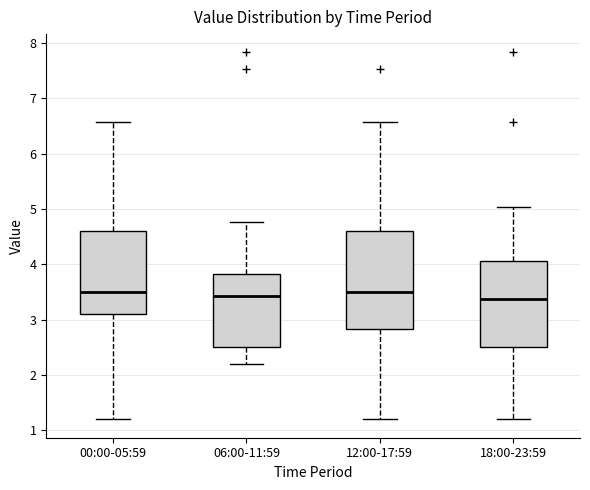

Reading left to right, read every box against the y-axis: the position of its median line, the range the box covers, and the ends of its whiskers. The values are not printed on the chart, so give them approximately, as read against the axis.

00:00-05:59: median 3.5, box 3.1 to 4.6, whiskers 1.2 to 6.6
06:00-11:59: median 3.4, box 2.5 to 3.8, whiskers 2.2 to 4.8
12:00-17:59: median 3.5, box 2.8 to 4.6, whiskers 1.2 to 6.6
18:00-23:59: median 3.4, box 2.5 to 4.1, whiskers 1.2 to 5.0